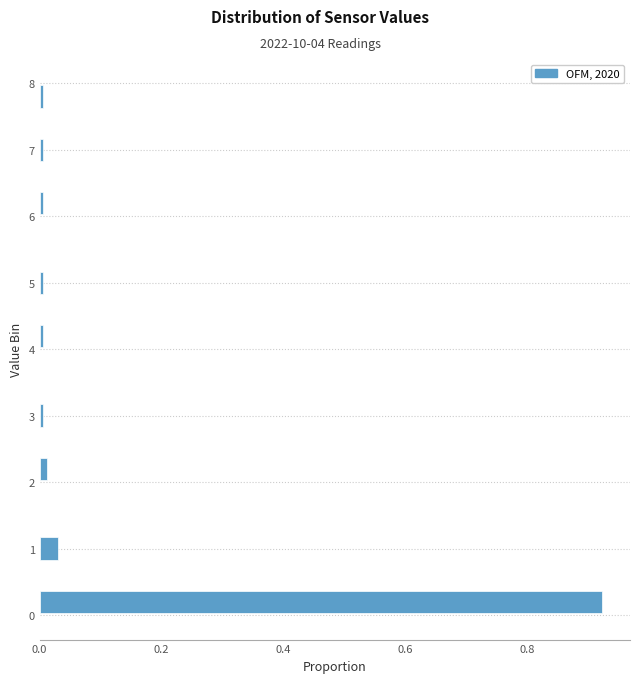

Over which range of the y-axis is the bar longest?

0.0 to 0.4